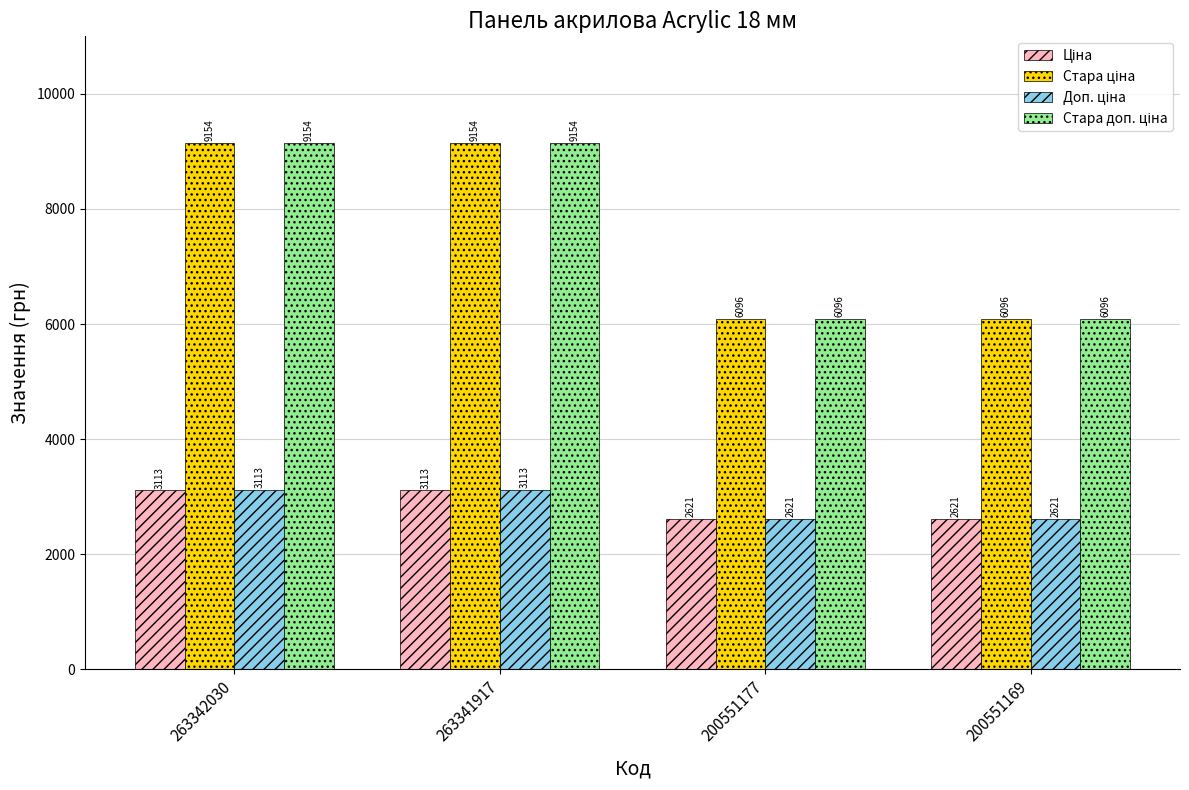

How many data points does each series have?

4